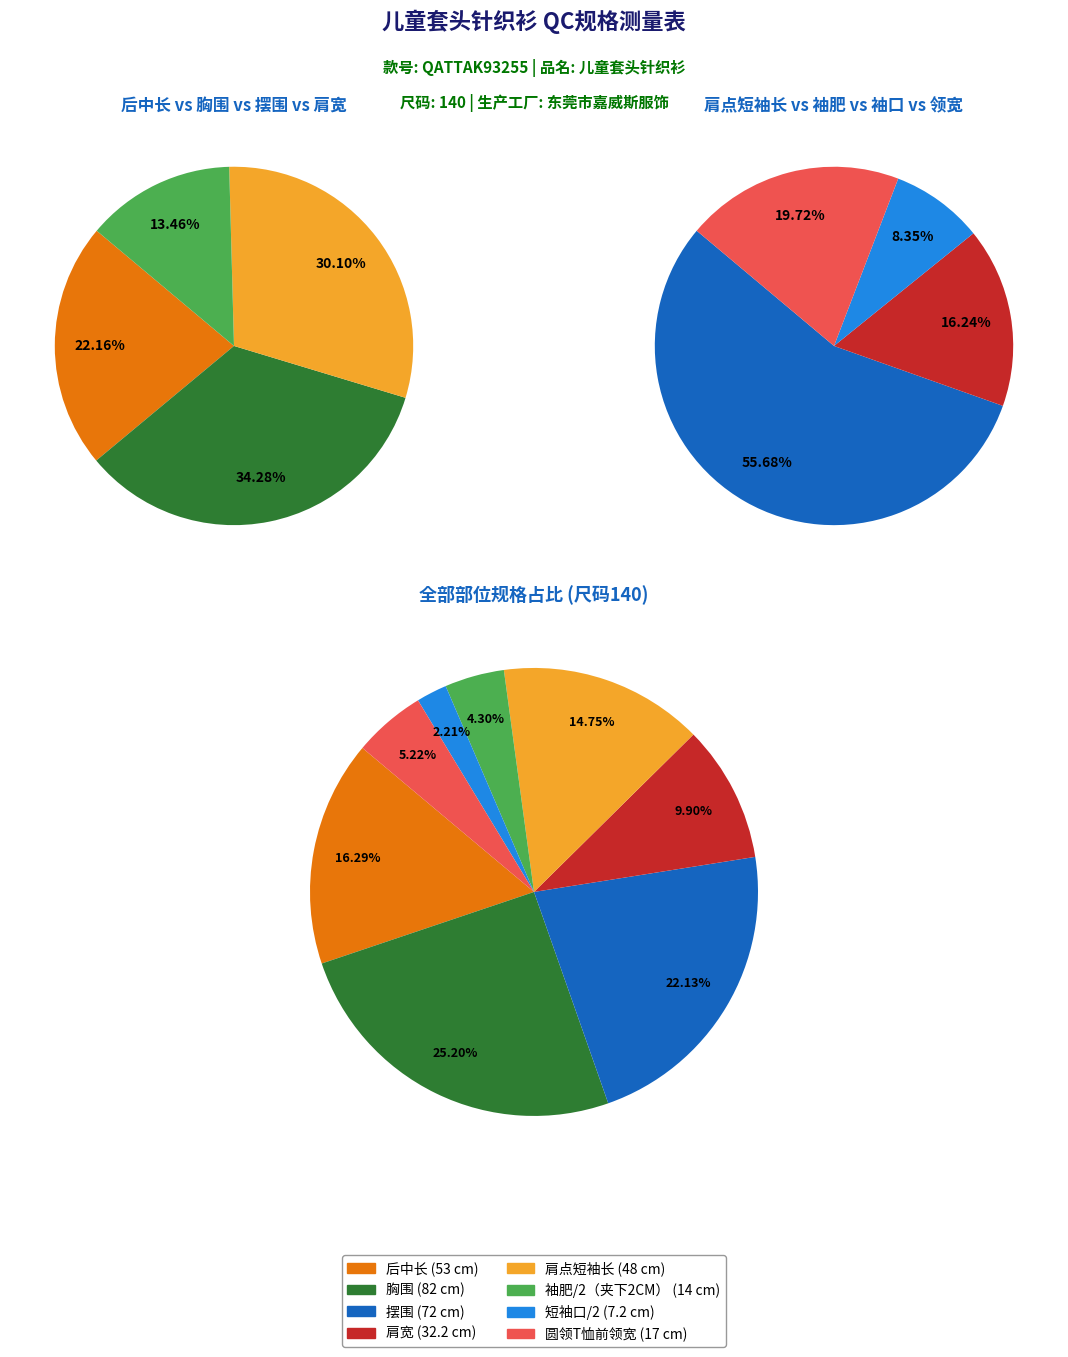

What percentage is the 圆领T恤前领宽 slice, to the nearest percent?

5%